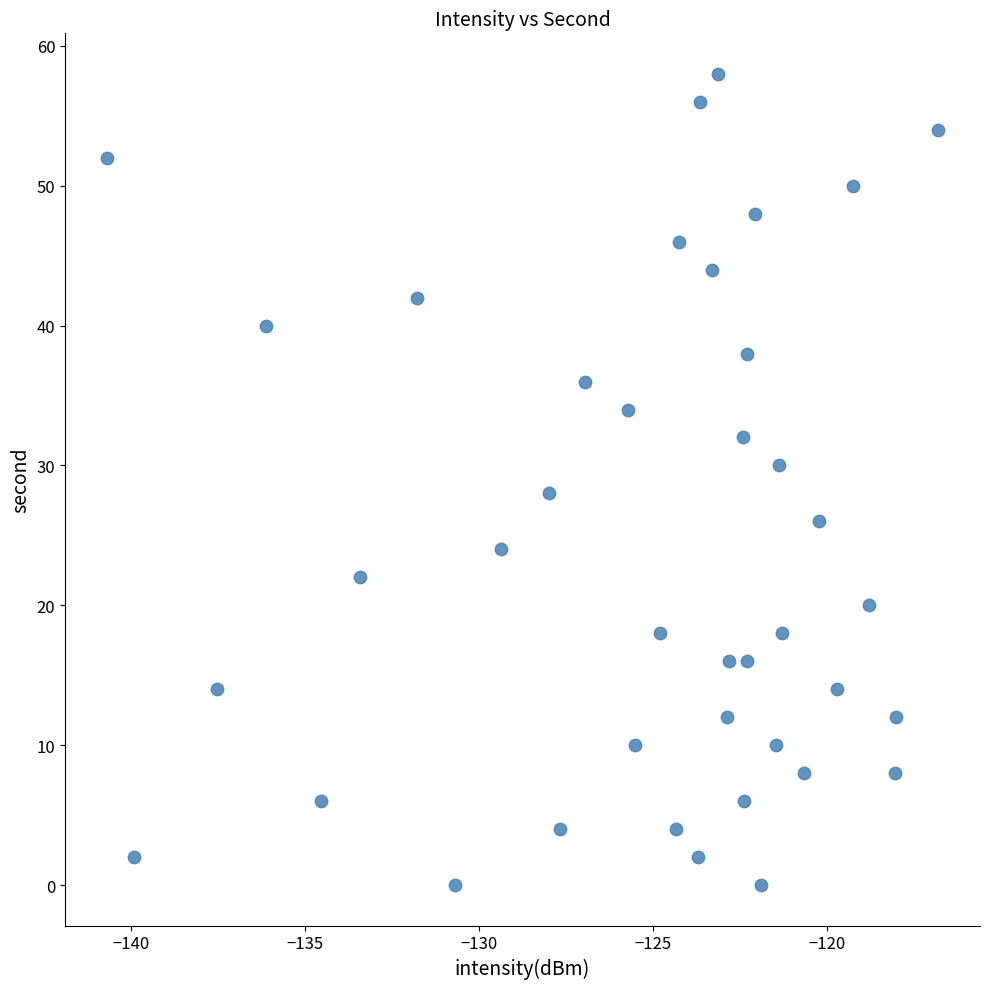

What is the range of Y values (max minus min)?

58